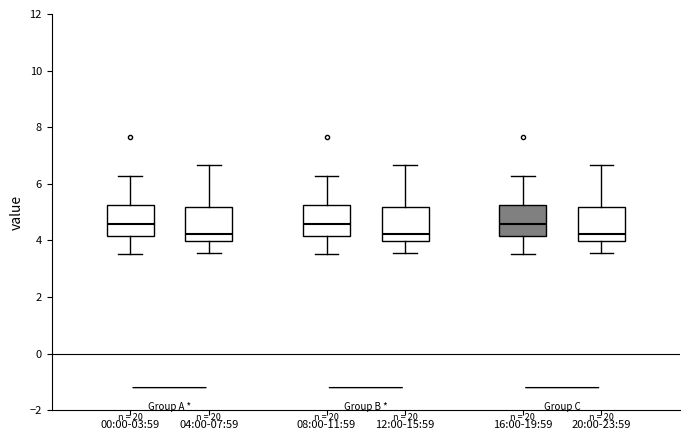

Reading left to right, transcribe this box plot: for each box, give where its median line is, the range the box spans, and where its two whiskers end, as read against the y-axis. The values are not printed on the chart, so give them approximately, as read against the axis.

00:00-03:59: median 4.6, box 4.2 to 5.2, whiskers 3.6 to 6.2
04:00-07:59: median 4.2, box 4.0 to 5.2, whiskers 3.6 to 6.6
08:00-11:59: median 4.6, box 4.2 to 5.2, whiskers 3.6 to 6.2
12:00-15:59: median 4.2, box 4.0 to 5.2, whiskers 3.6 to 6.6
16:00-19:59: median 4.6, box 4.2 to 5.2, whiskers 3.6 to 6.2
20:00-23:59: median 4.2, box 4.0 to 5.2, whiskers 3.6 to 6.6